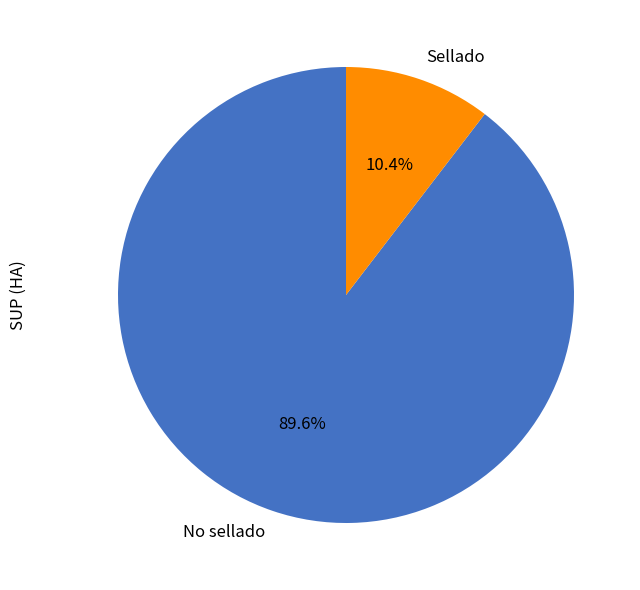

What percentage is the Sellado slice, to the nearest percent?

10%